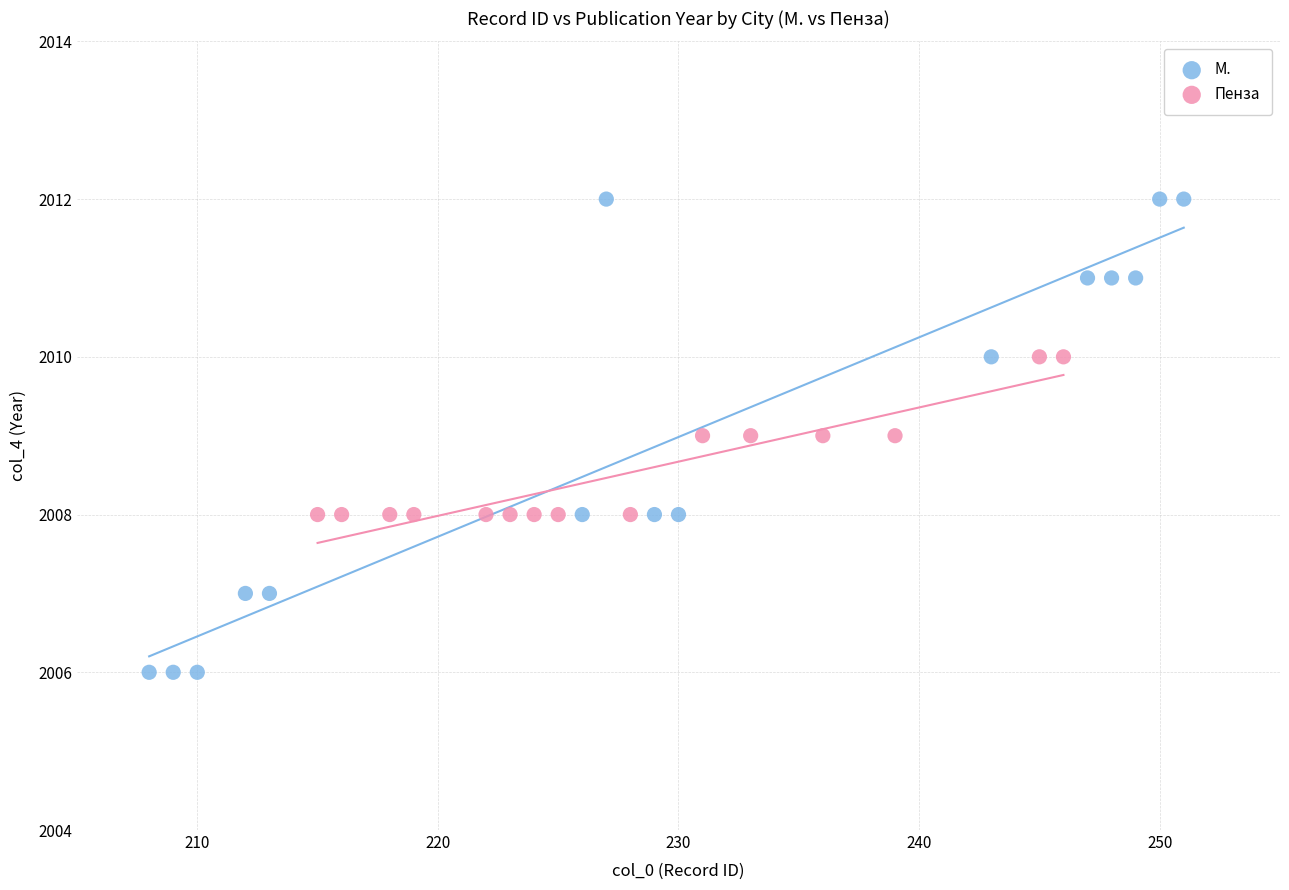

Which series has the largest Y range (max minus min)?

М.